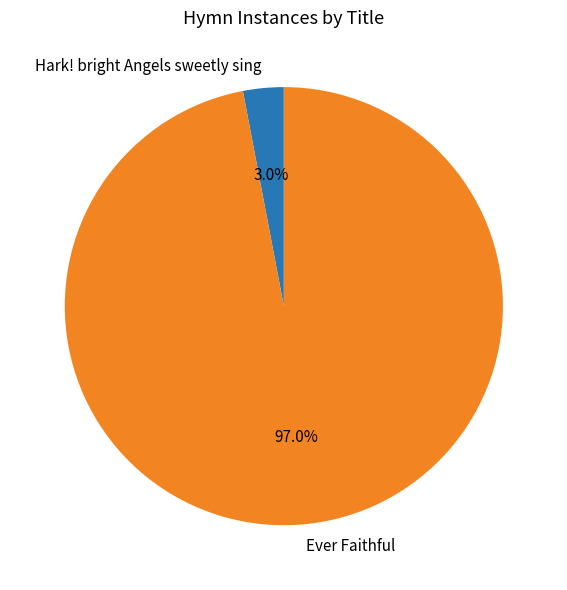

How many slices are in this pie chart?

2